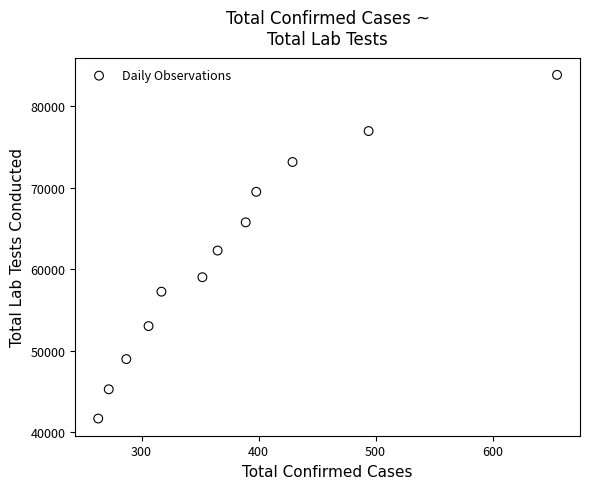

What is the range of X values (max minus min)?

392